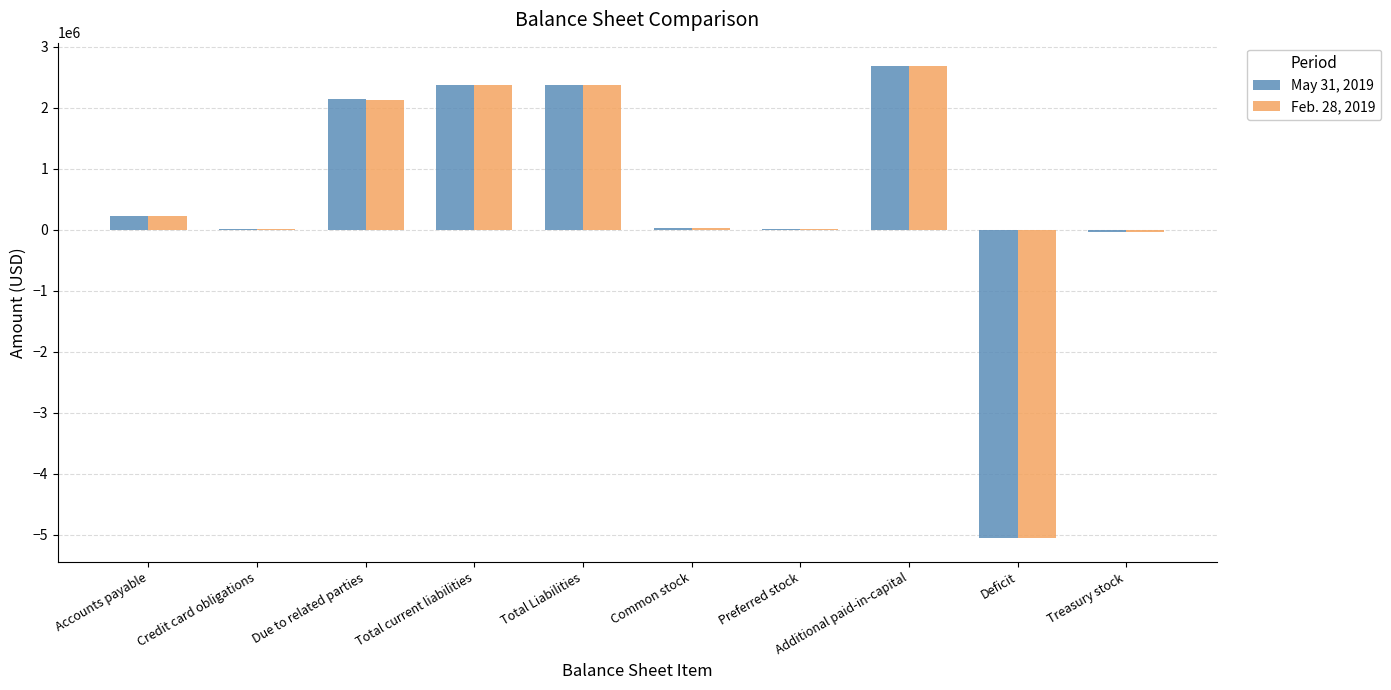

Which label corresponds to the largest value in the chart?

Additional paid-in-capital